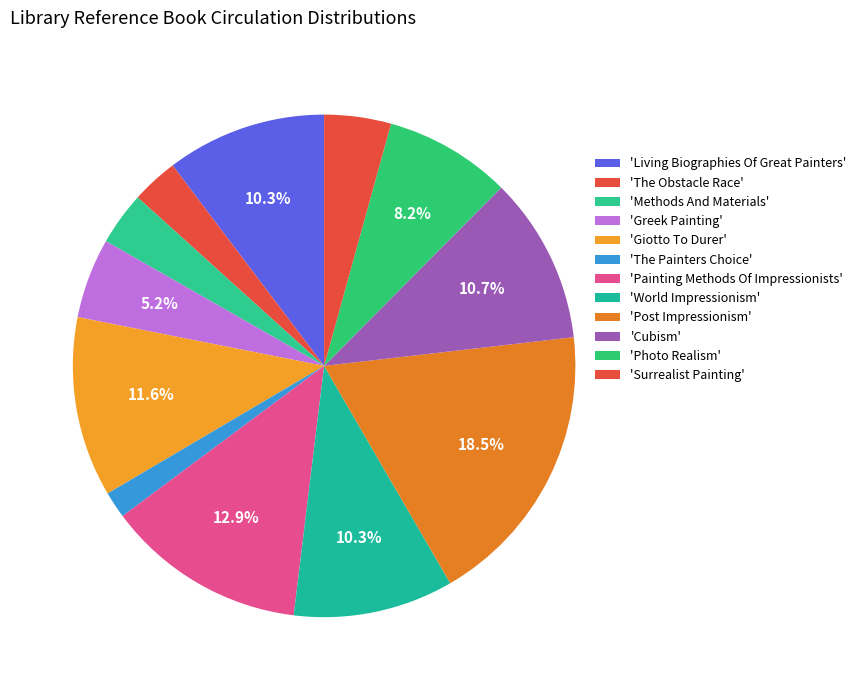

How many segments does this pie chart have?

12